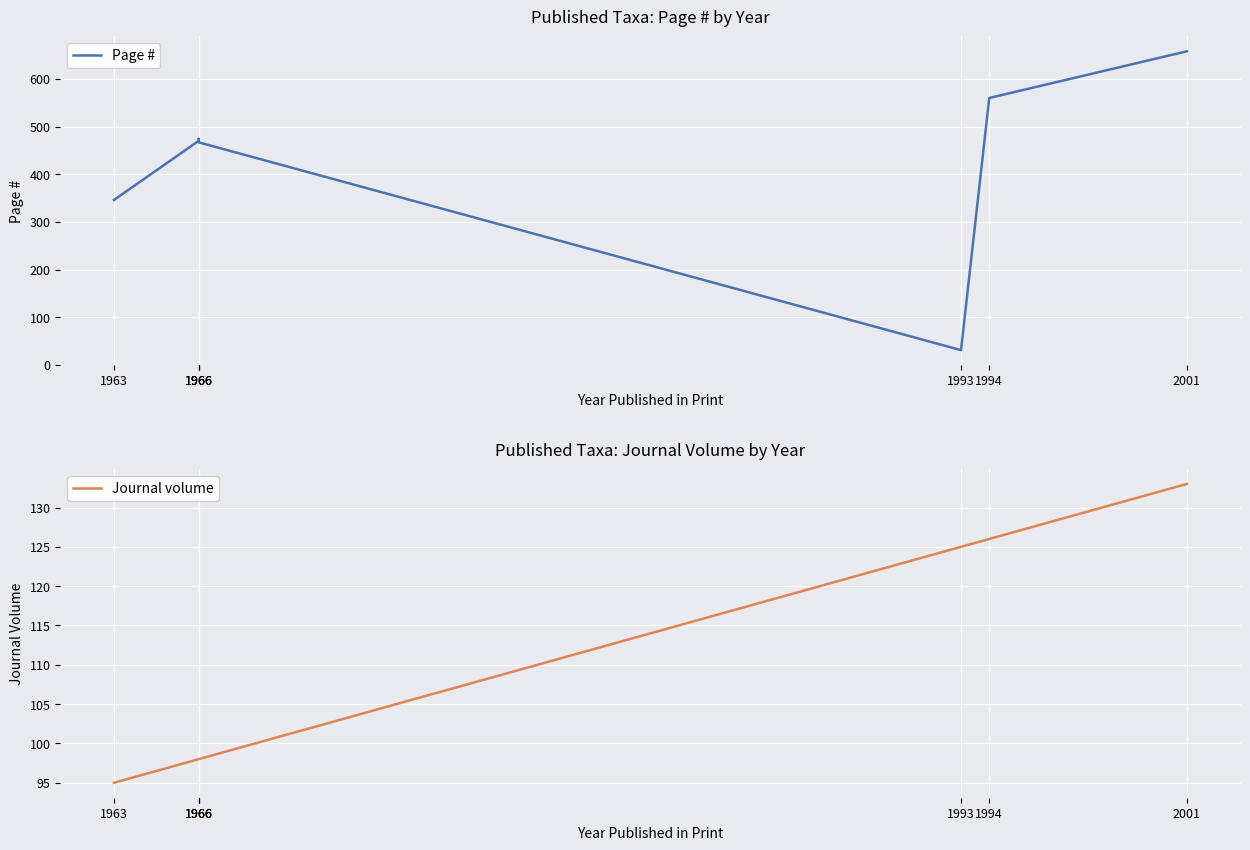

What is the sum of all Journal volume values?

773